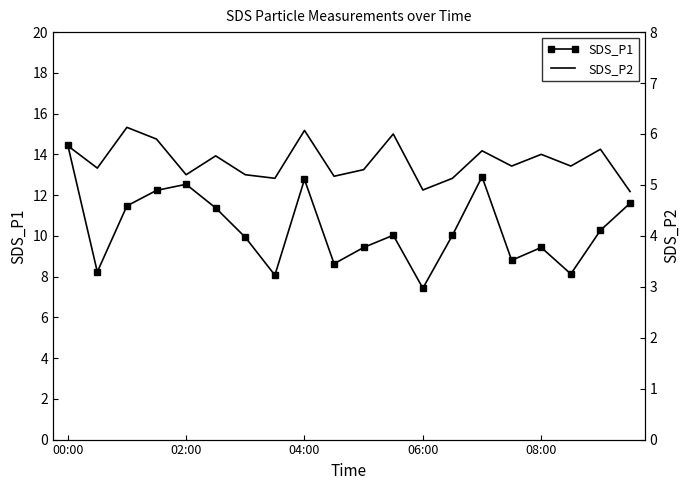

List the series in order of their peak value, lowest first.

SDS_P2, SDS_P1